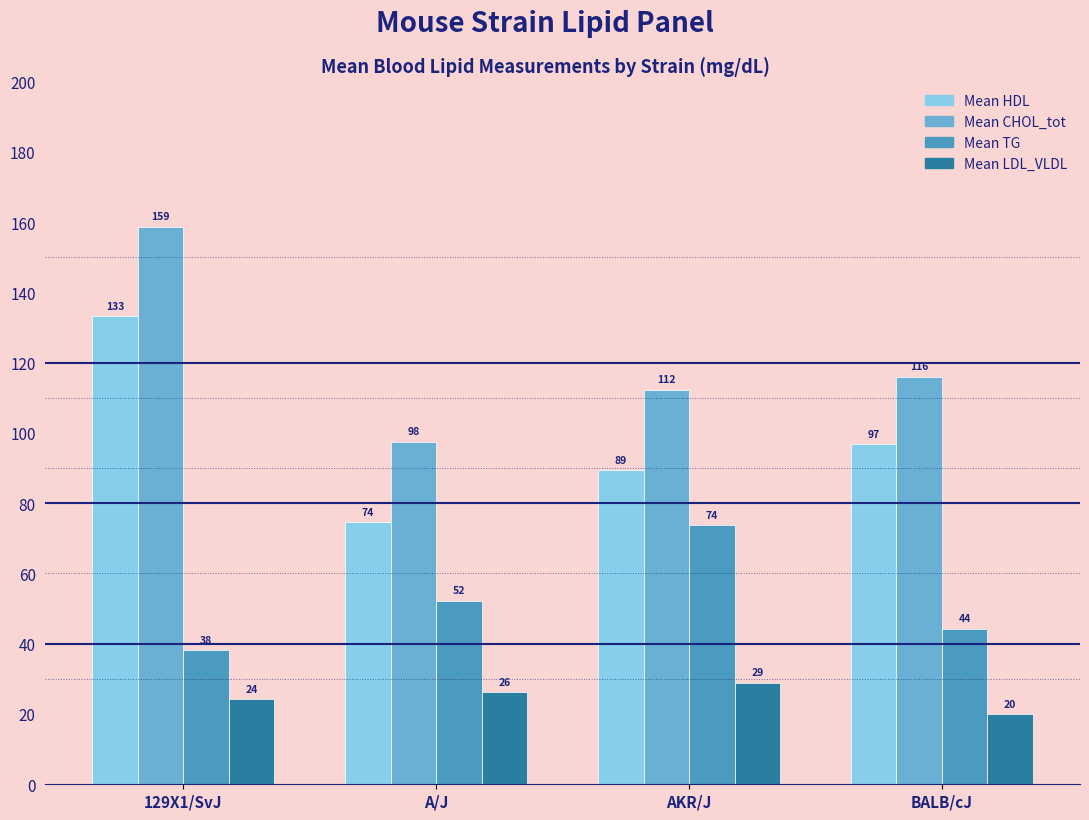

At which label is Mean TG closest to 56?

A/J